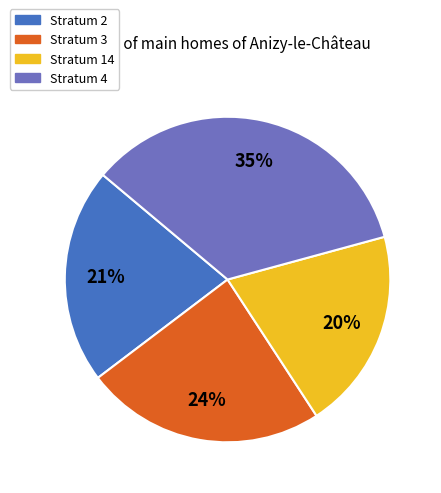

Does any single category account for the majority?

No